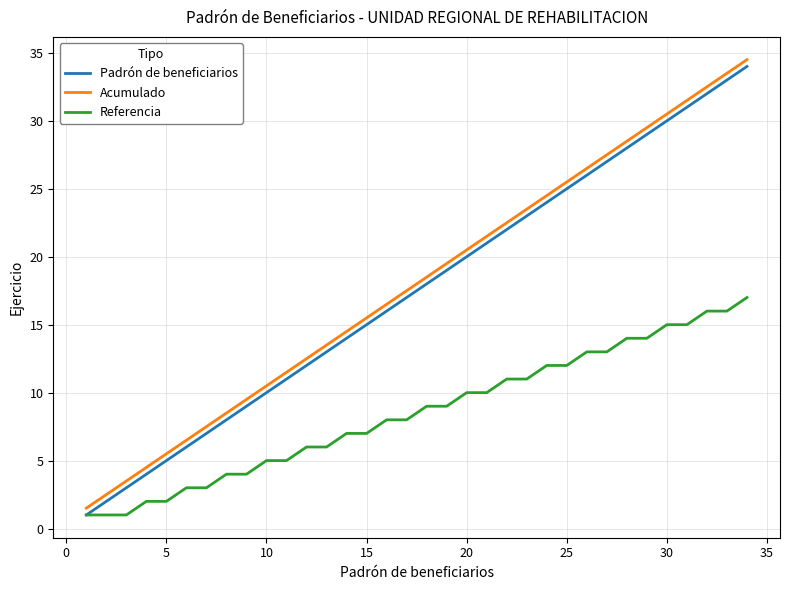

What is the smallest value displayed?

1.0